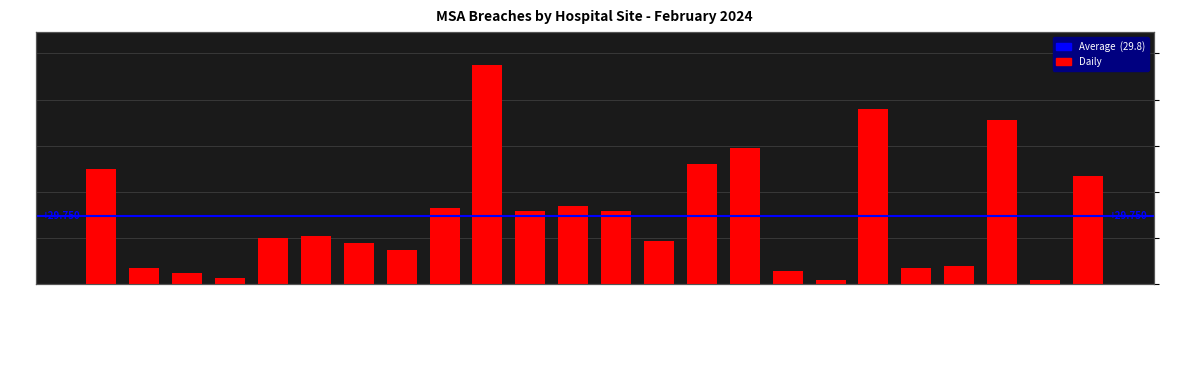

What is the difference between the maximum and minimum values?

93